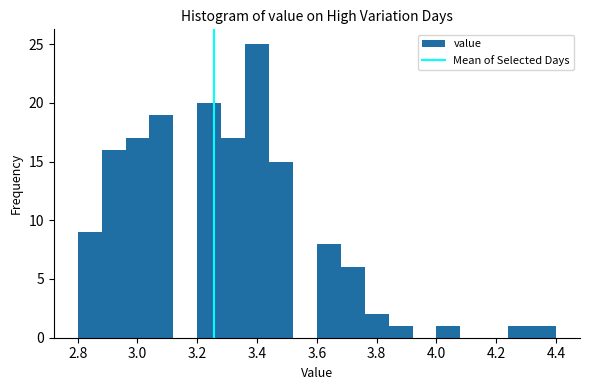

Over which range of the x-axis is the bar tallest?

3.36 to 3.44